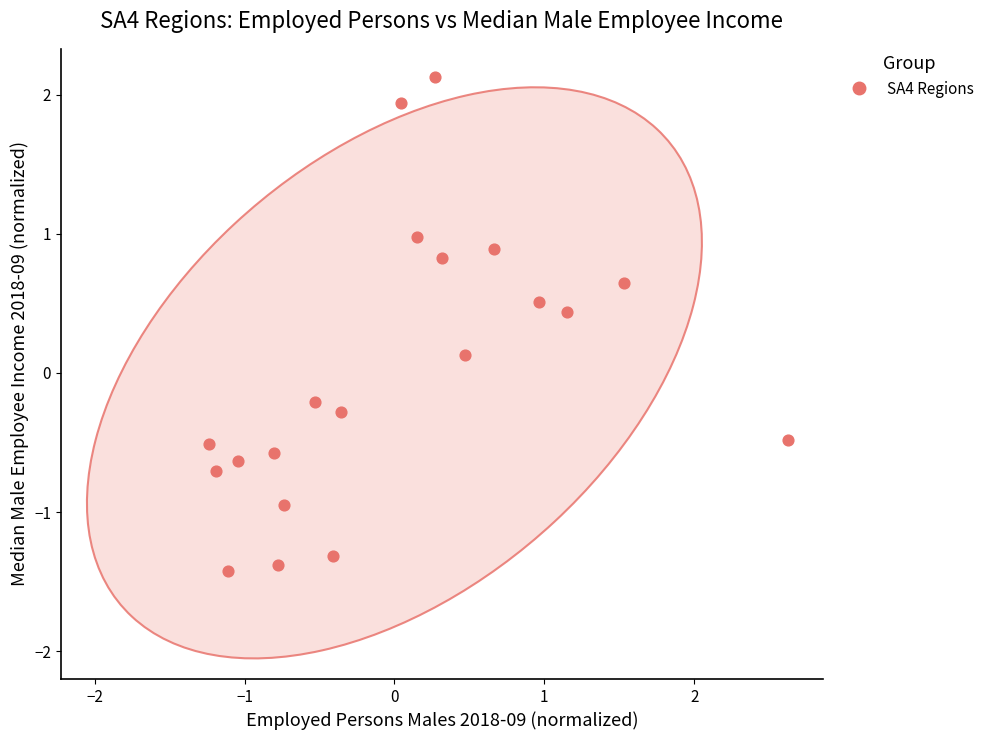

What is the range of X values (max minus min)?

3.9